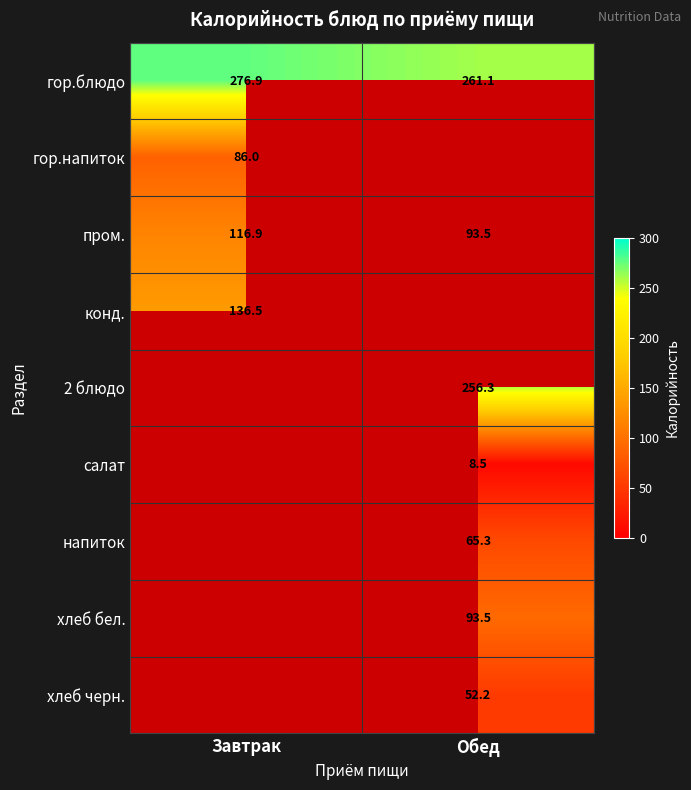

Is the value of напиток at Обед greater than the value of гор.блюдо at Завтрак?

No